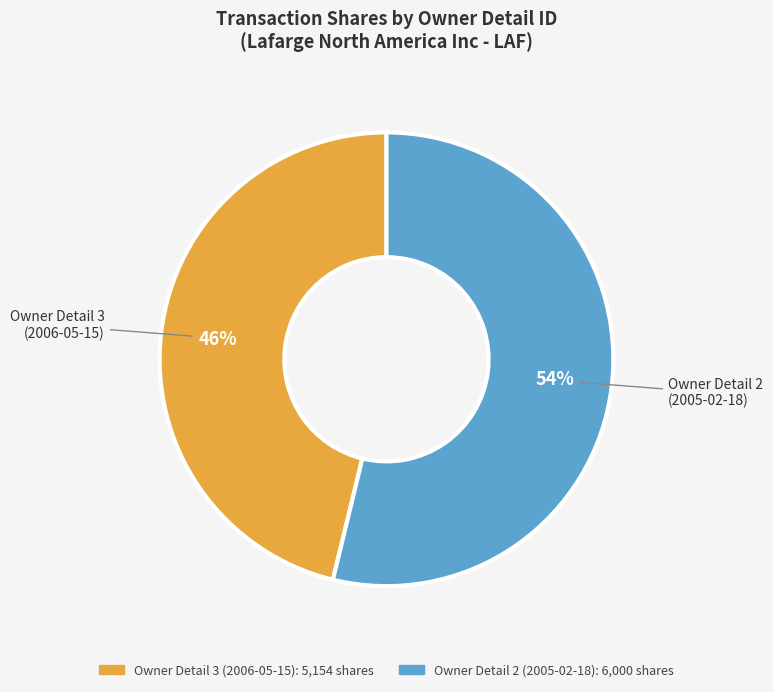

Which category accounts for the majority?

Owner Detail 2 (2005-02-18)